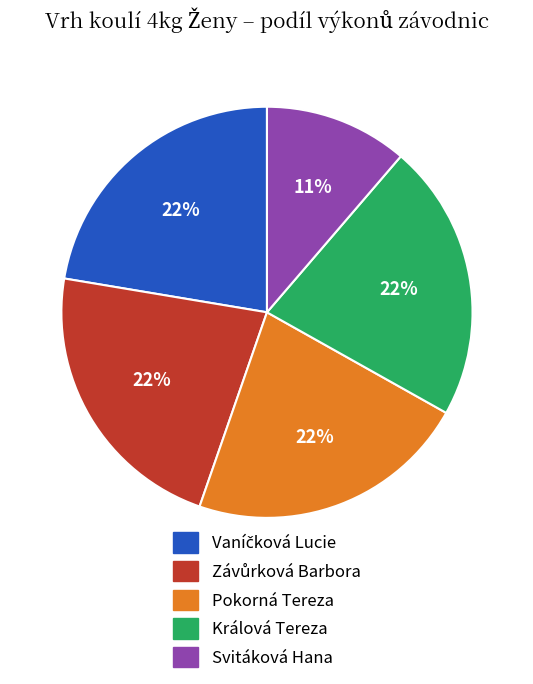

Is it true that Králová Tereza is 8% of the pie?

False